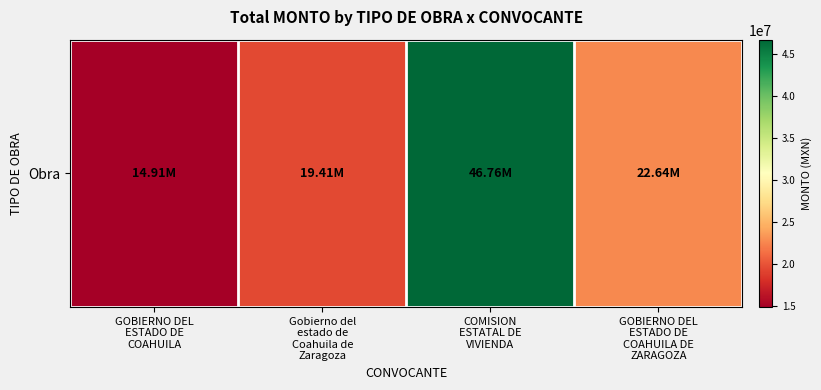

Where is the data nearest to the value 30834064?

GOBIERNO DEL
ESTADO DE
COAHUILA DE
ZARAGOZA